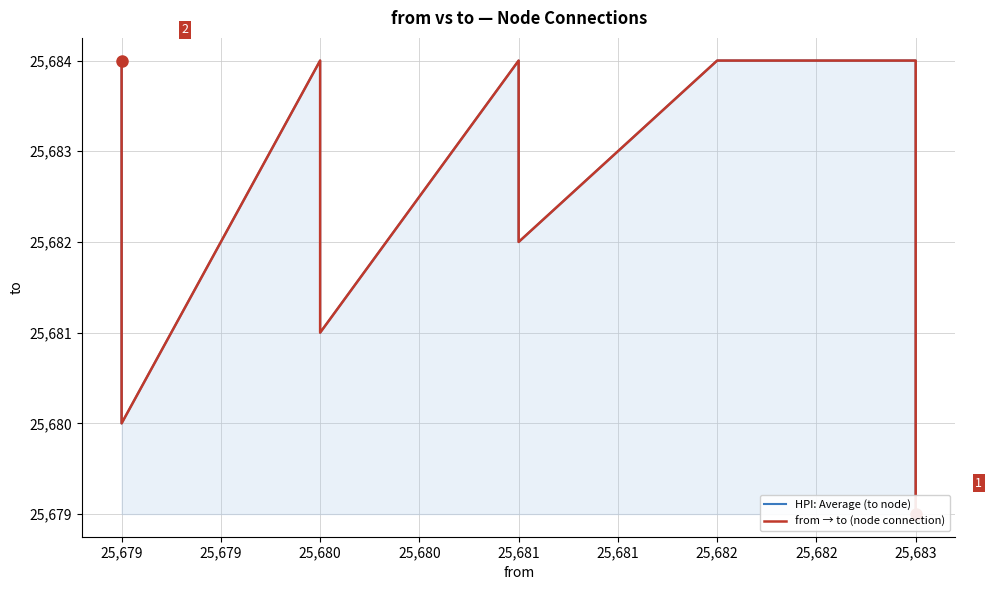

What is the value of the HPI: Average (to node) point at the 1st from the left?

25684